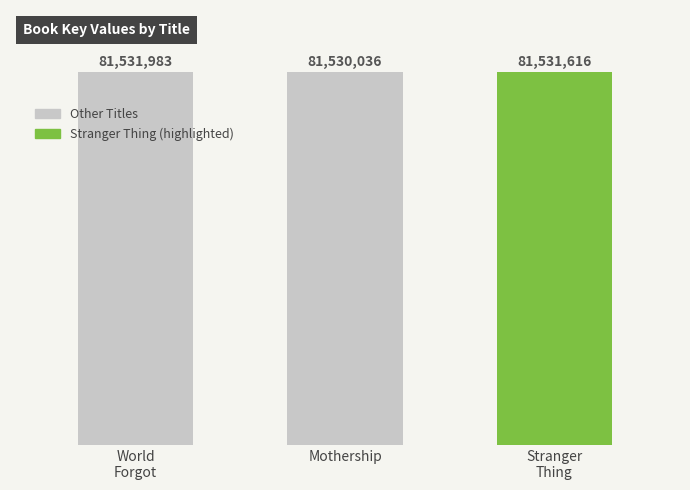

Where is the data nearest to the value 81531009?

Stranger
Thing